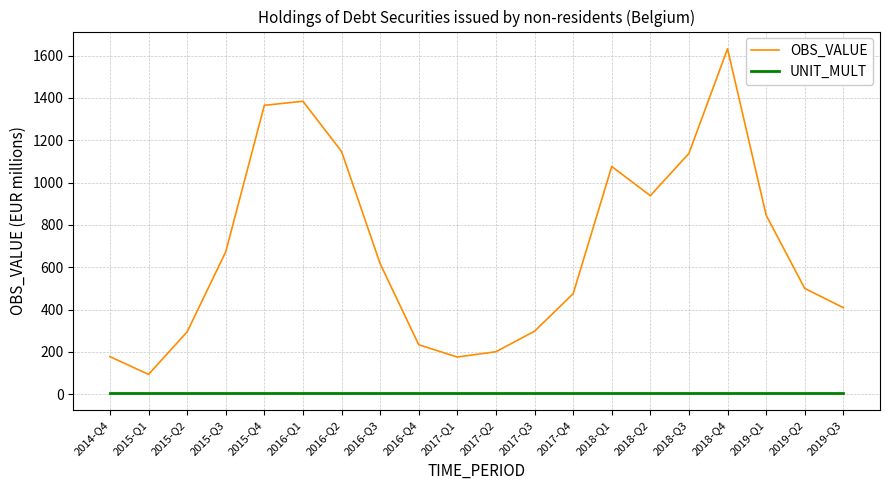

Is it true that UNIT_MULT equals 6 at 2016-Q2?

True